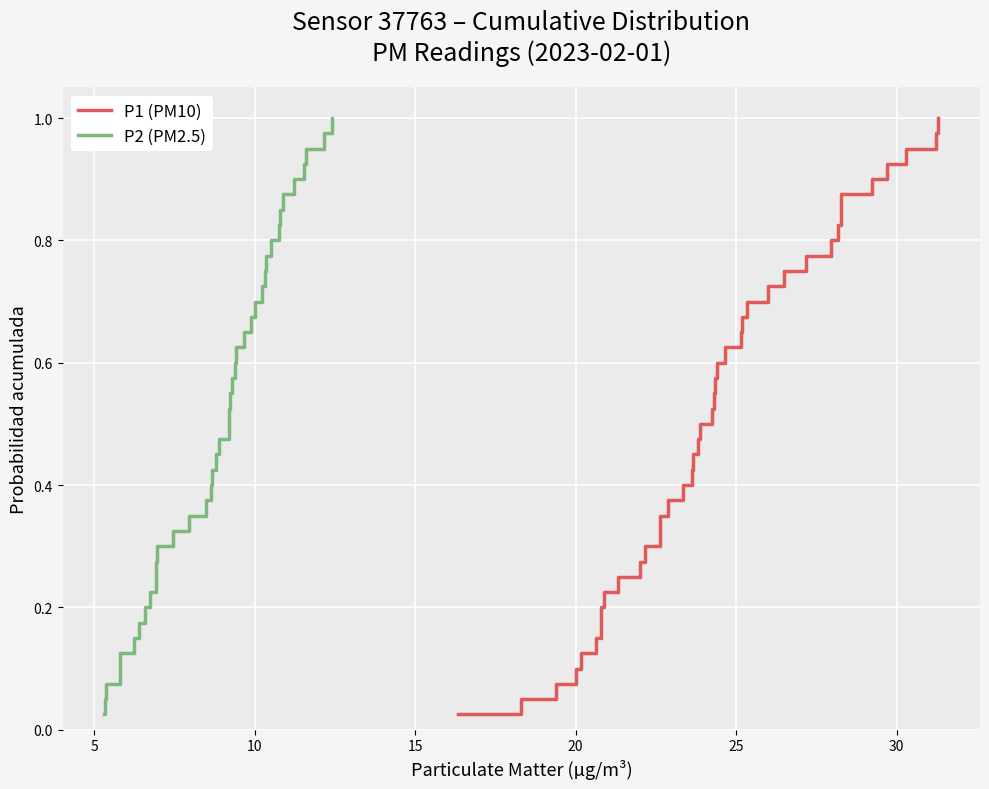

List the series in order of their peak value, highest first.

P1 (PM10), P2 (PM2.5)